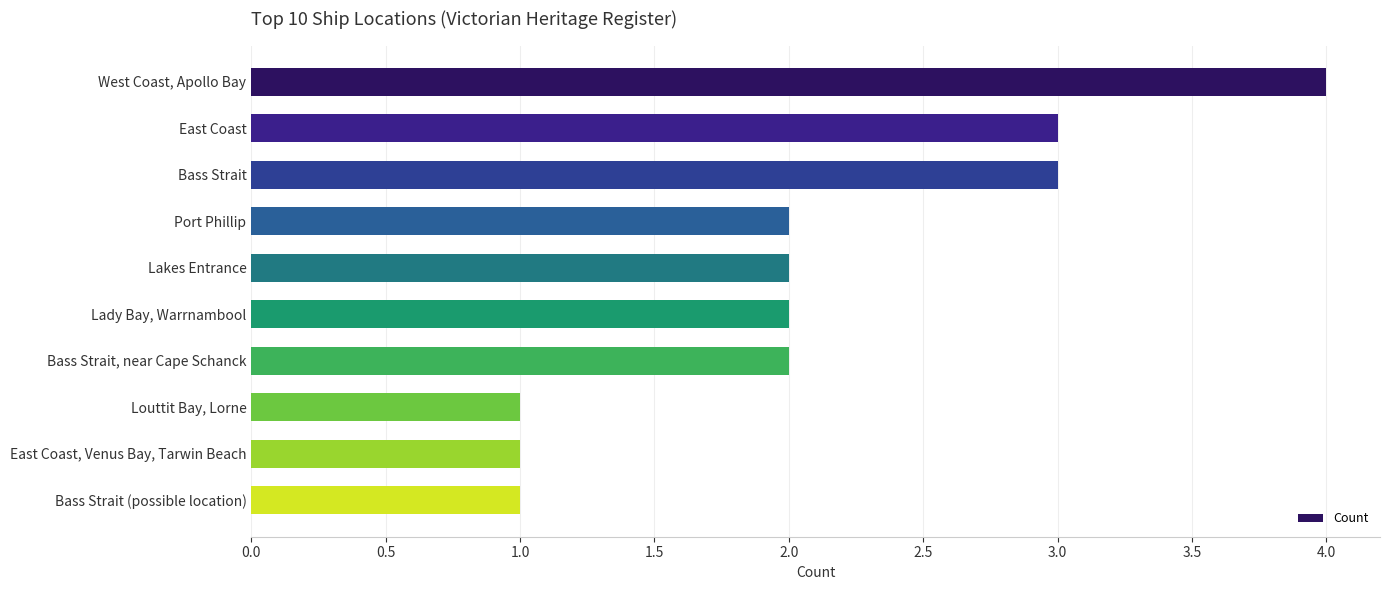

Which has a higher value, Bass Strait or Lady Bay, Warrnambool?

Bass Strait